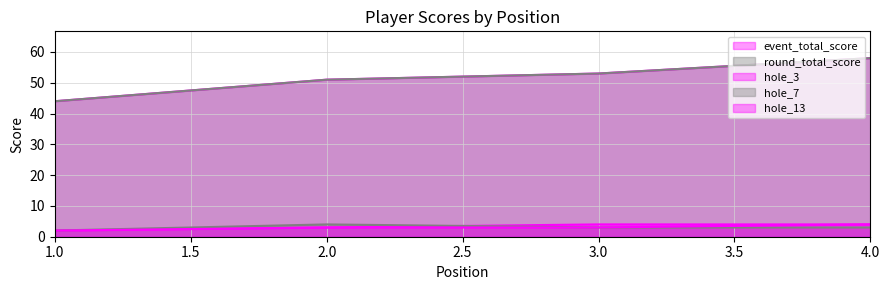

How many lines are shown in the chart?

5